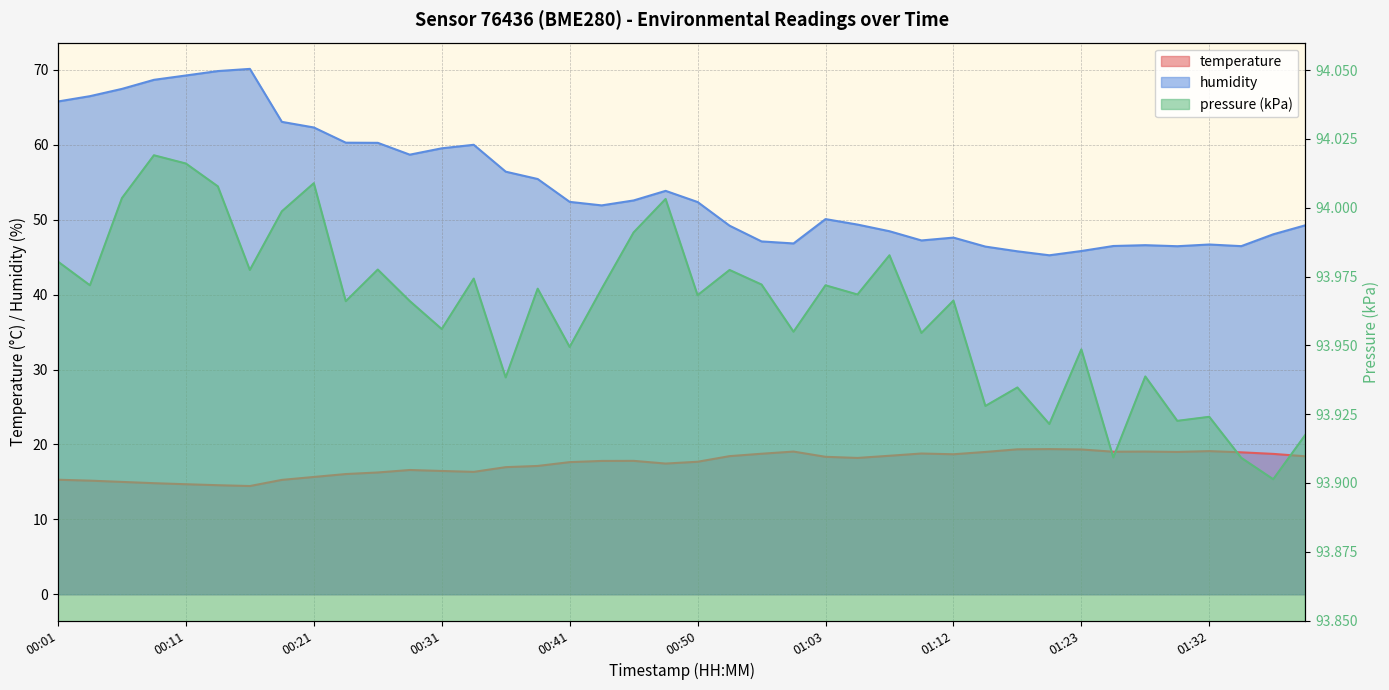

What is the label of the 1st point from the left?

00:01